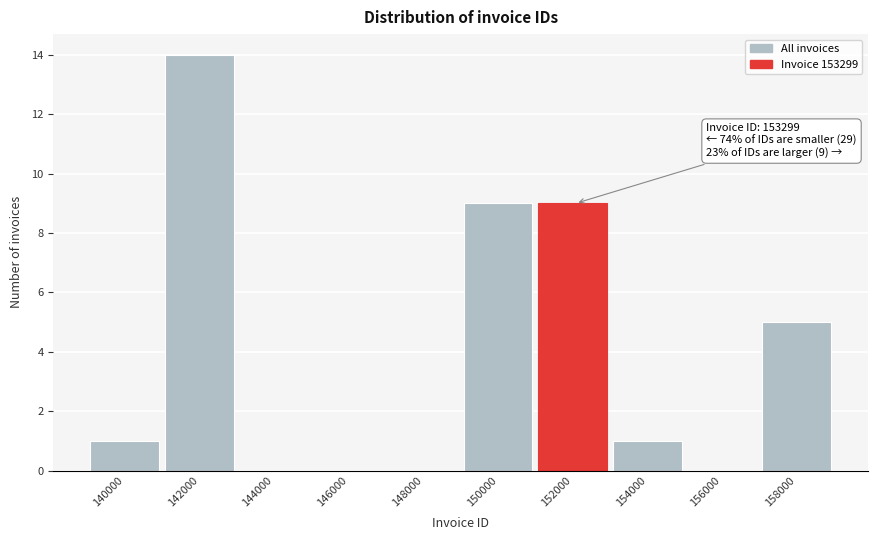

Reading left to right, transcribe all the data shown in this chart.

140000=1	142000=14	144000=0	146000=0	148000=0	150000=9	152000=9	154000=1	156000=0	158000=5